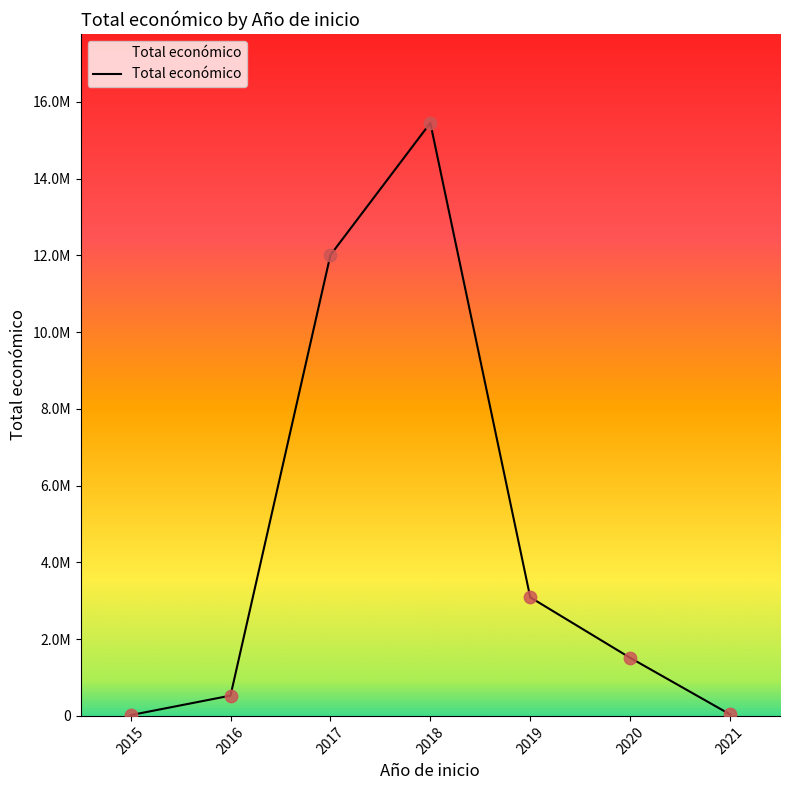

Between 2016 and 2017, which is larger?

2017